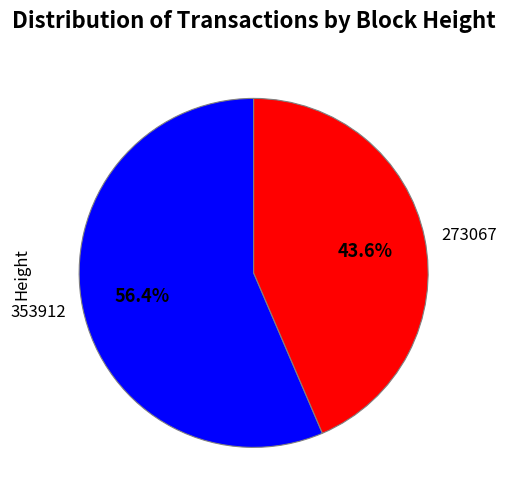

Approximately how many times larger is the value at 273067 compared to 353912?

0.8